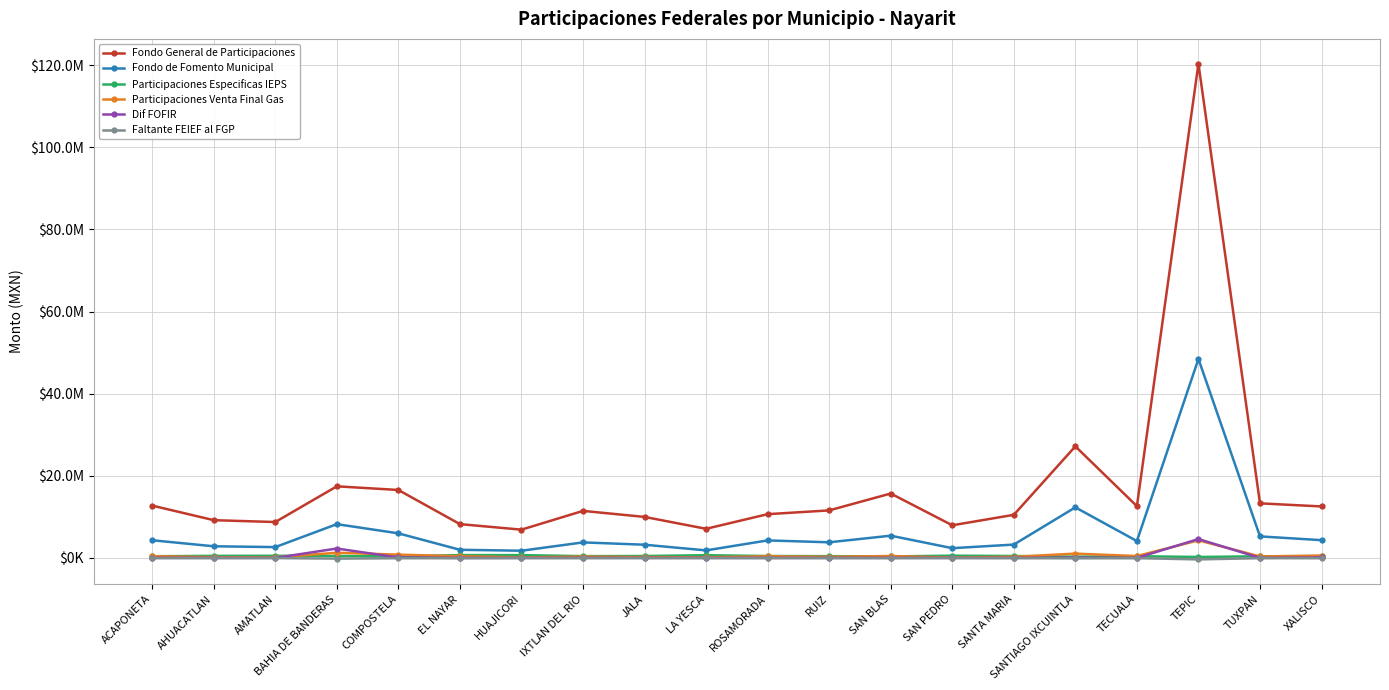

Does the chart have visible grid lines?

Yes